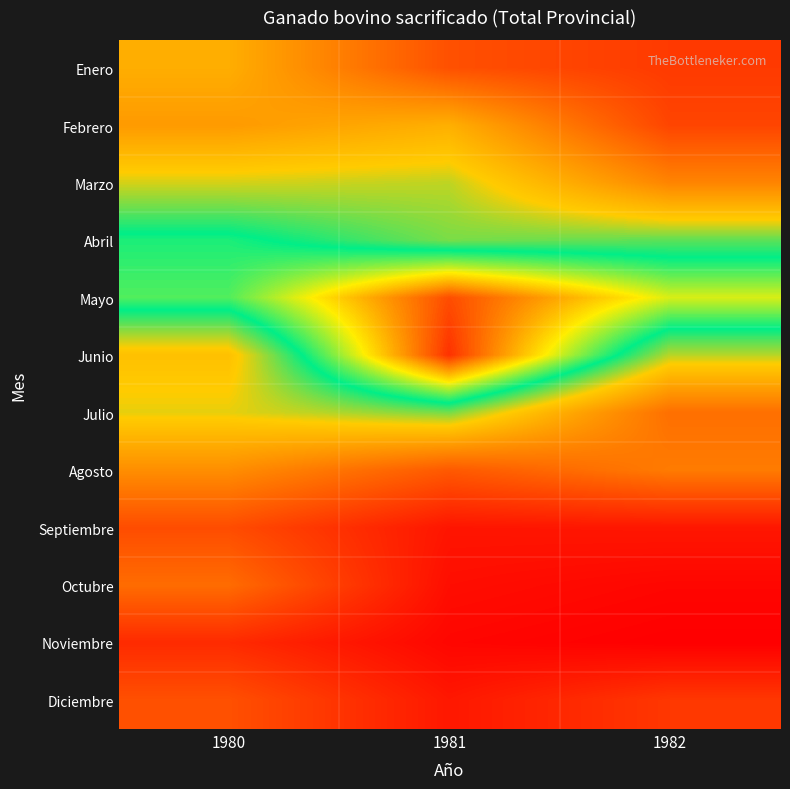

How many distinct data groups are displayed?

12